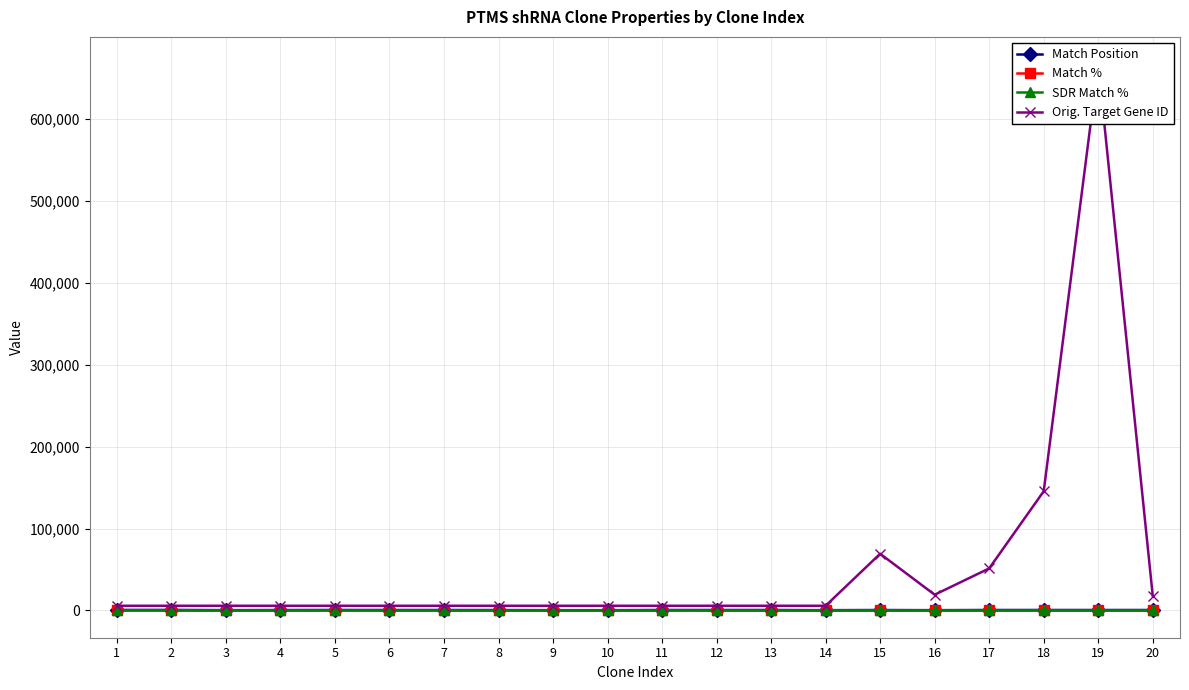

Is it true that Orig. Target Gene ID equals 5763 at 5?

True